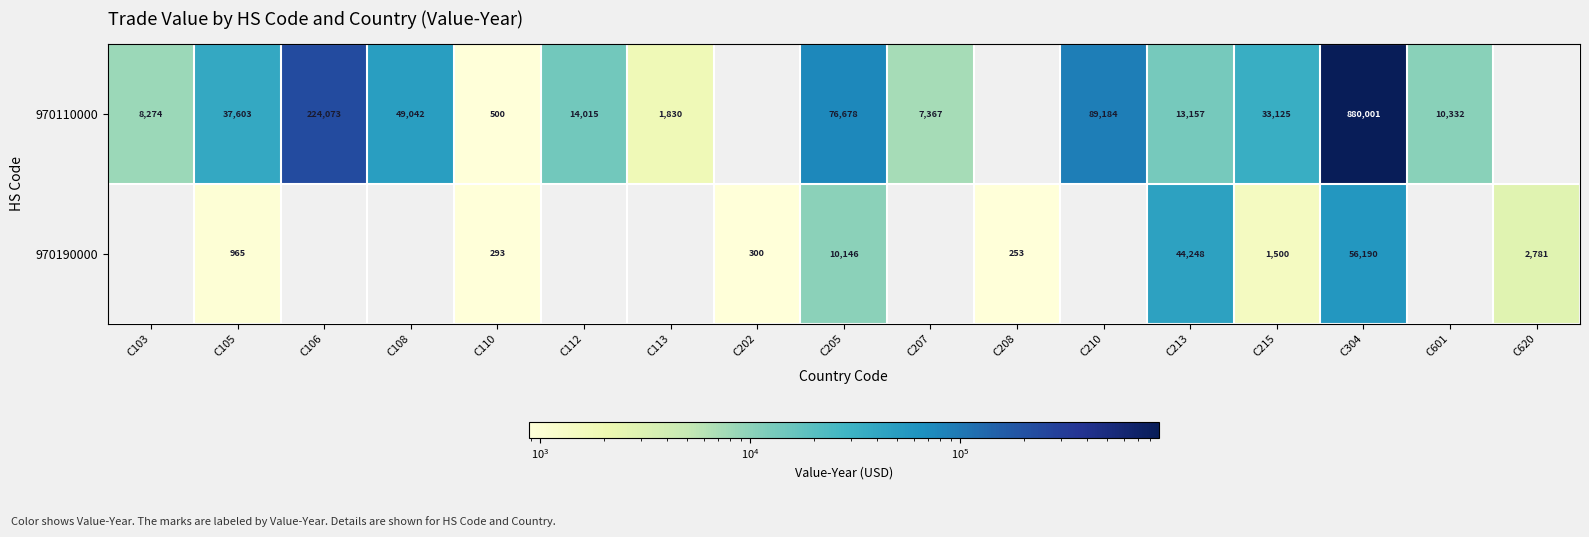

True or false: 970110000 has a value of 23166 at C213.

False